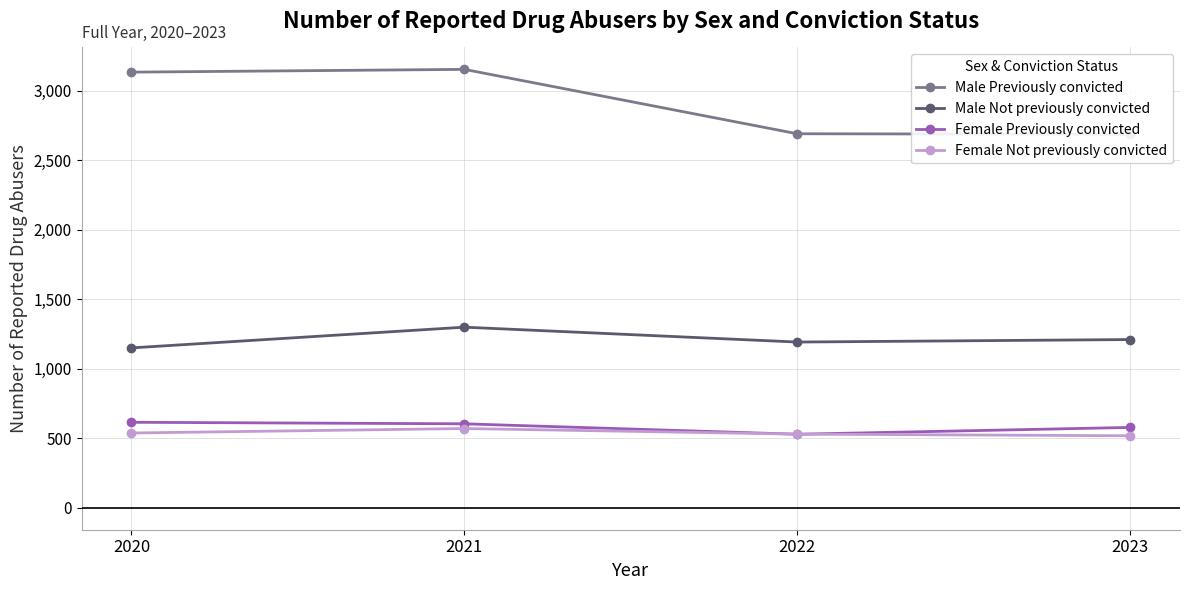

What is the approximate value of Male Previously convicted at 2021?

3153